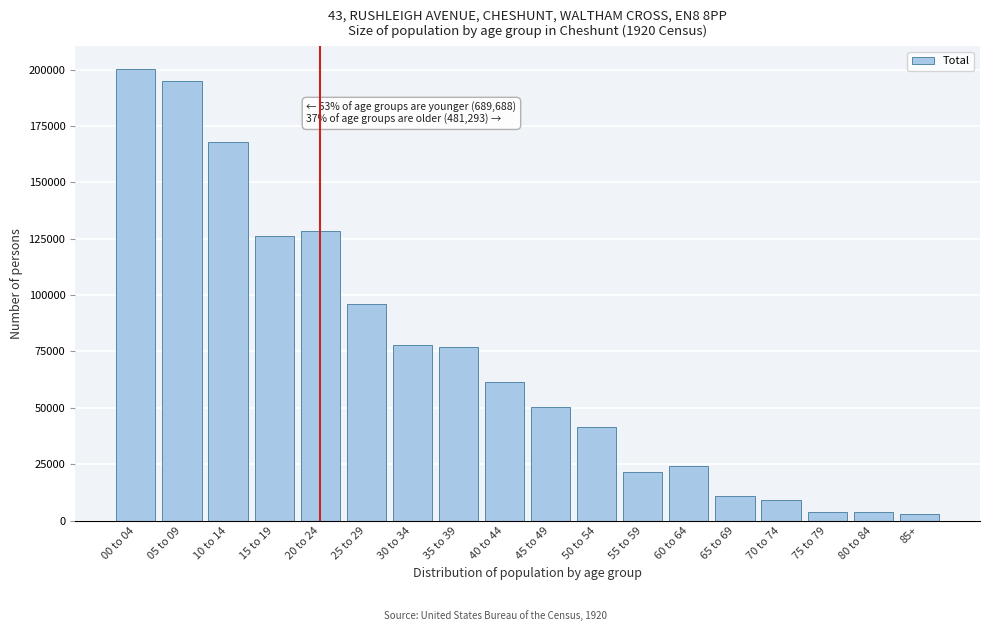

What is the difference between the maximum and minimum values?

197348